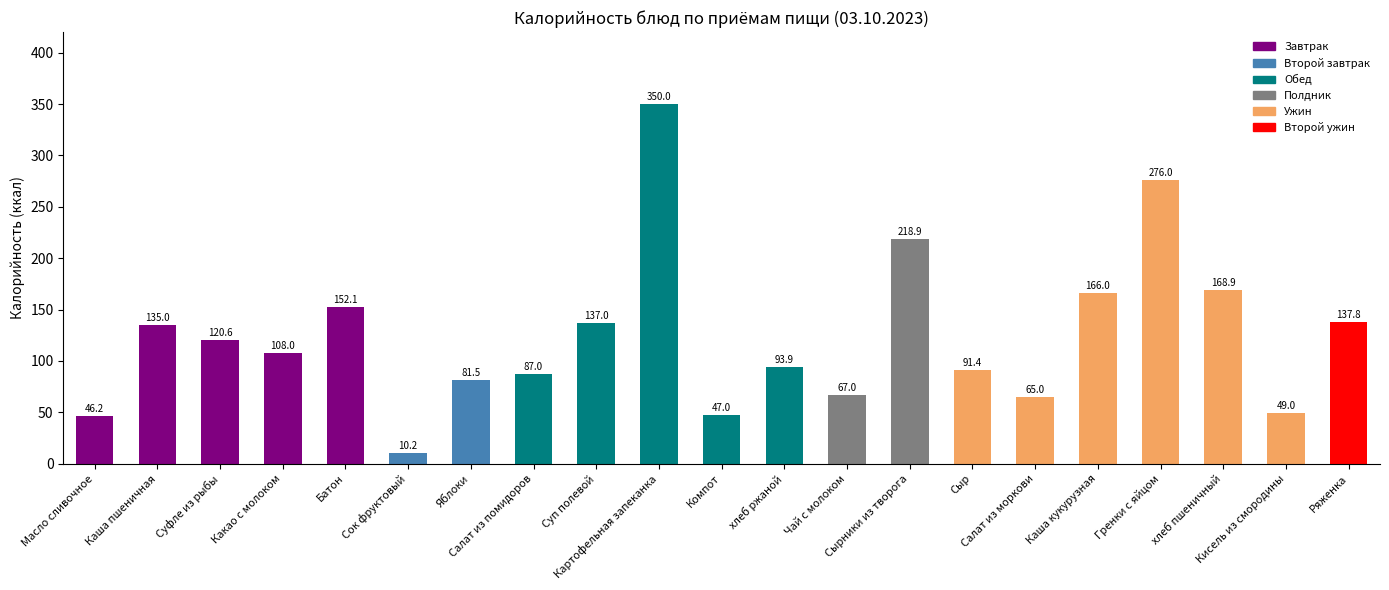

The chart shows a value of 107.1 at Салат из моркови. True or false?

False